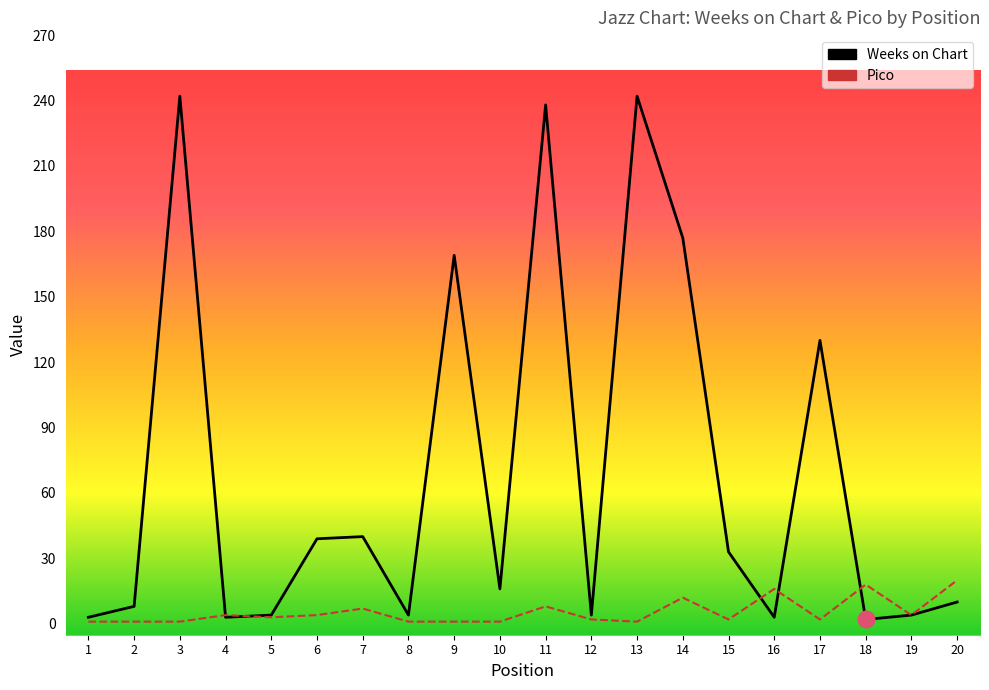

At which category does Pico reach its first local peak?

4